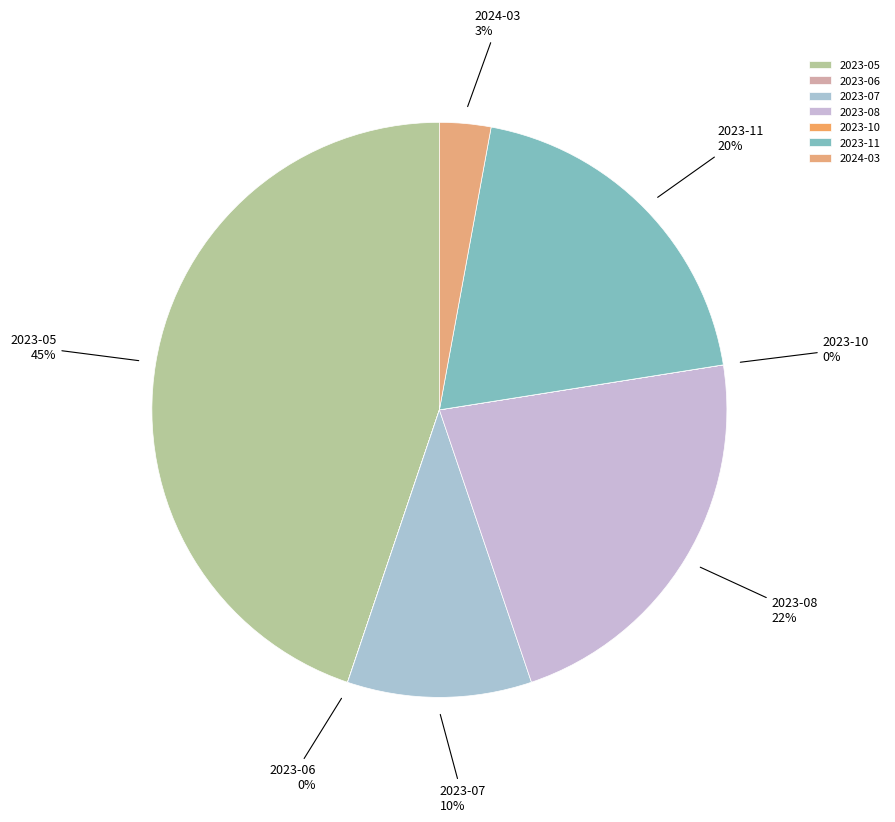

Is there any slice that represents more than half of the pie?

No